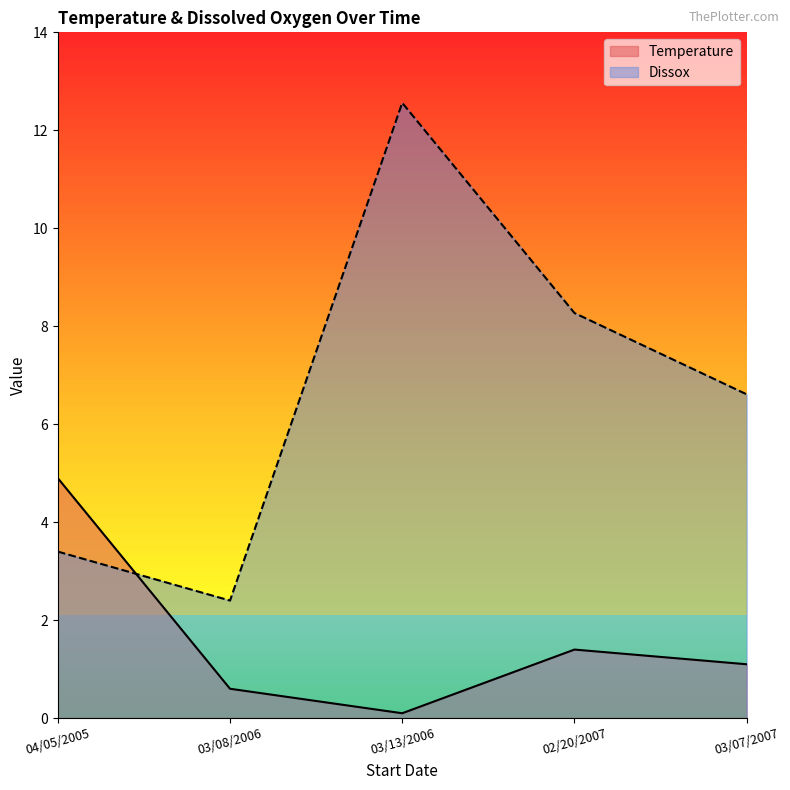

Which series has the largest range (max minus min)?

Dissox